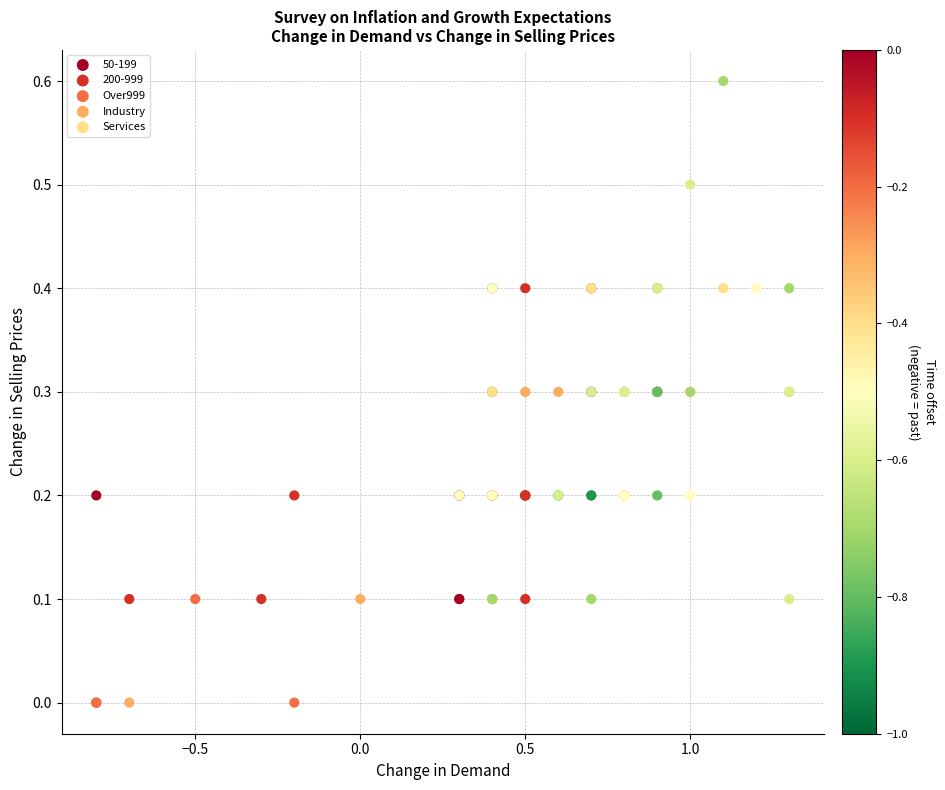

Which series reaches the maximum Y coordinate?

Over999